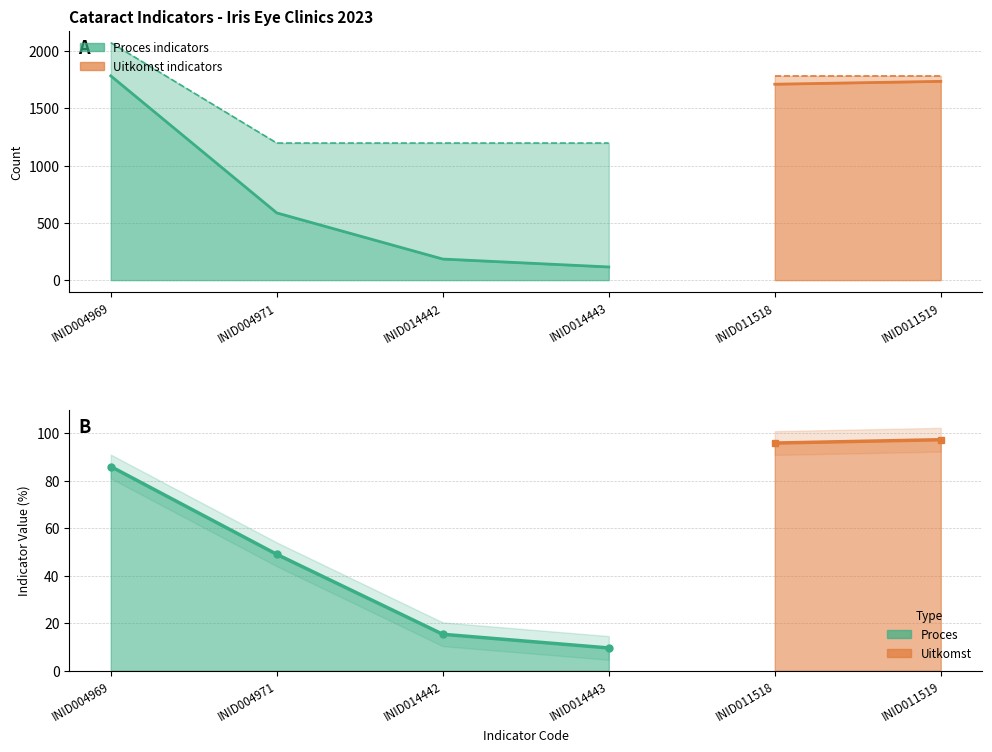

How many values in the Noemer series are below 1784?

3